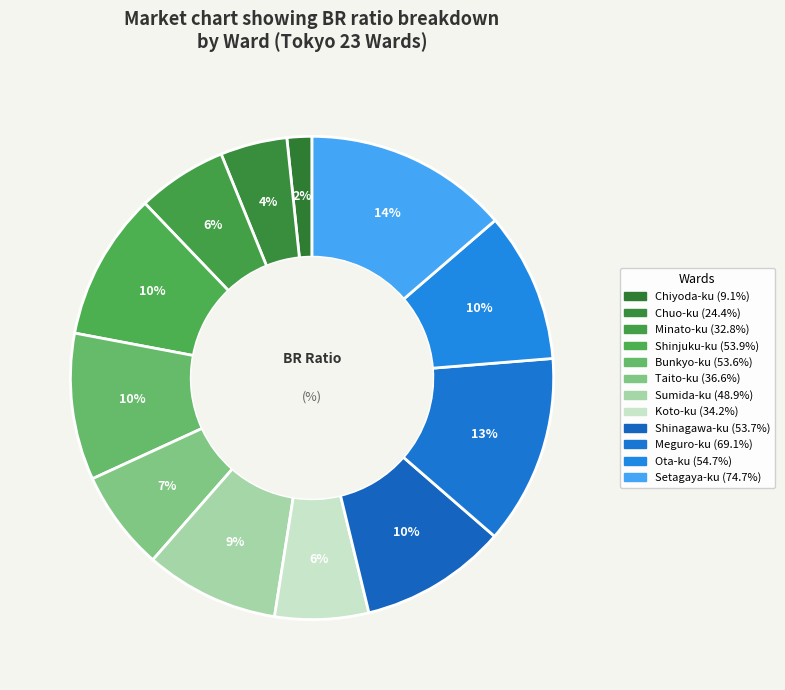

What percentage is the Taito-ku slice, to the nearest percent?

7%